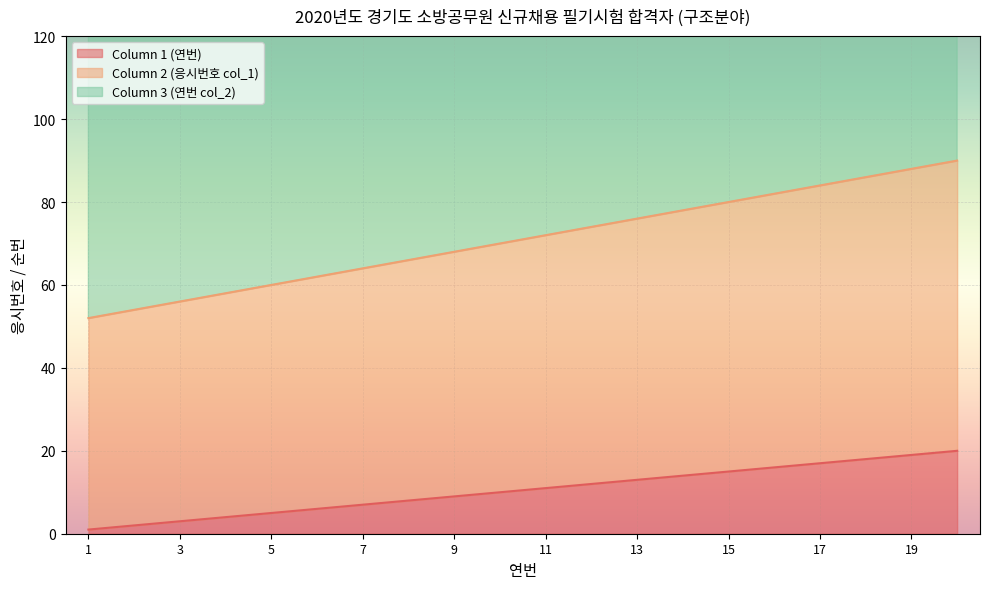

True or false: Column 1 (연번) has a value of 4 at 4.

True